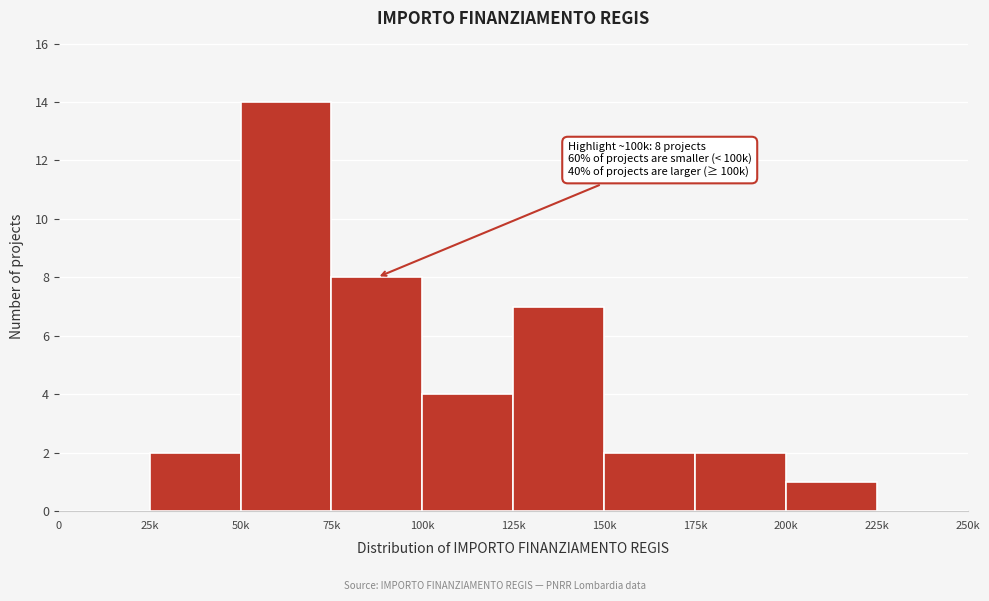

Reading left to right, extract all data points from this chart.

0=0	25k=2	50k=14	75k=8	100k=4	125k=7	150k=2	175k=2	200k=1	225k=0